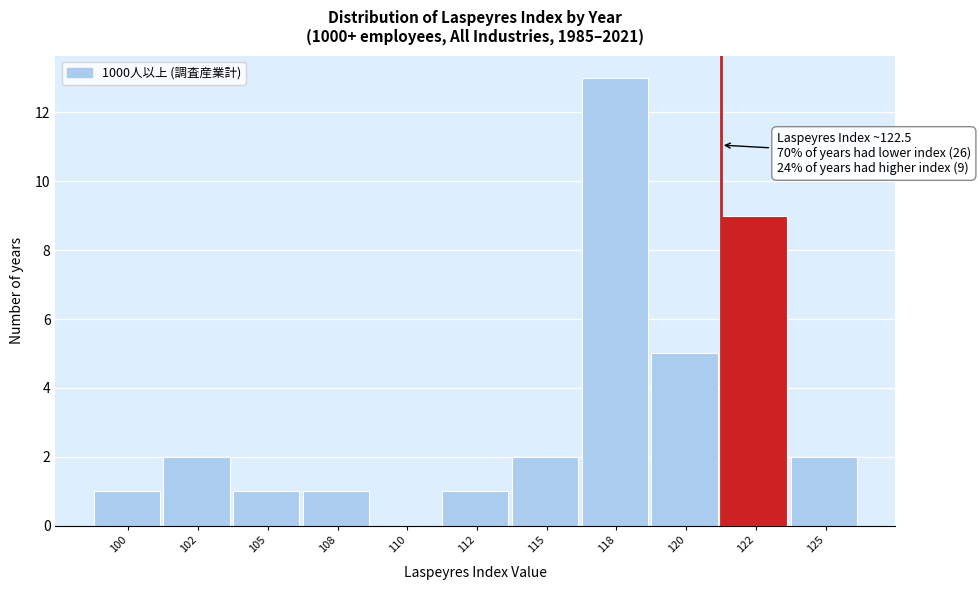

Reading left to right, what are all the values shown in this chart?

100=1	102=2	105=1	108=1	110=0	112=1	115=2	118=13	120=5	122=9	125=2